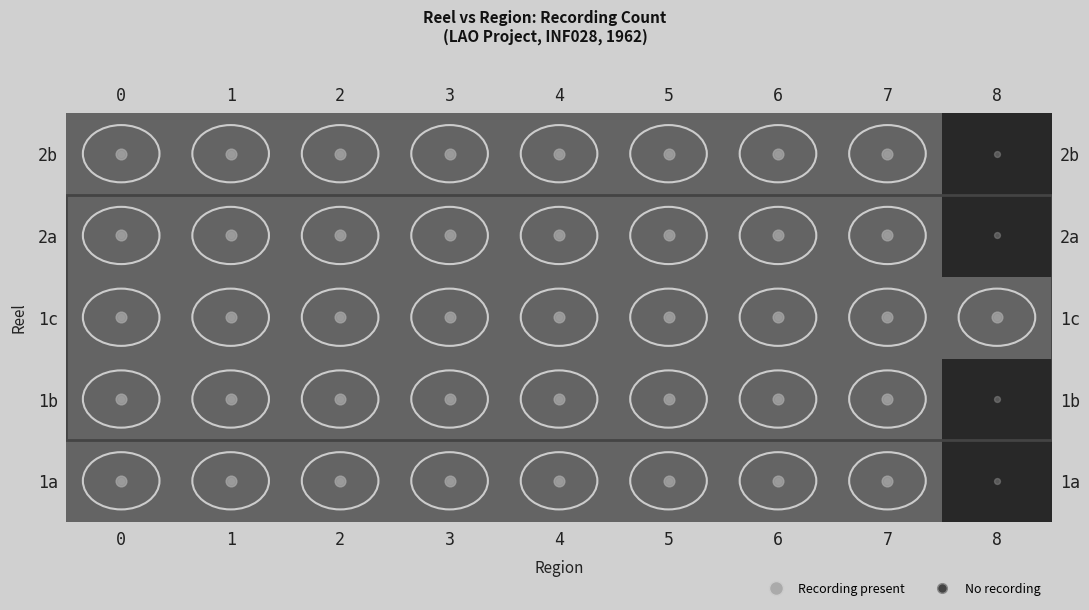

Between 7 and 0, which is larger?

7